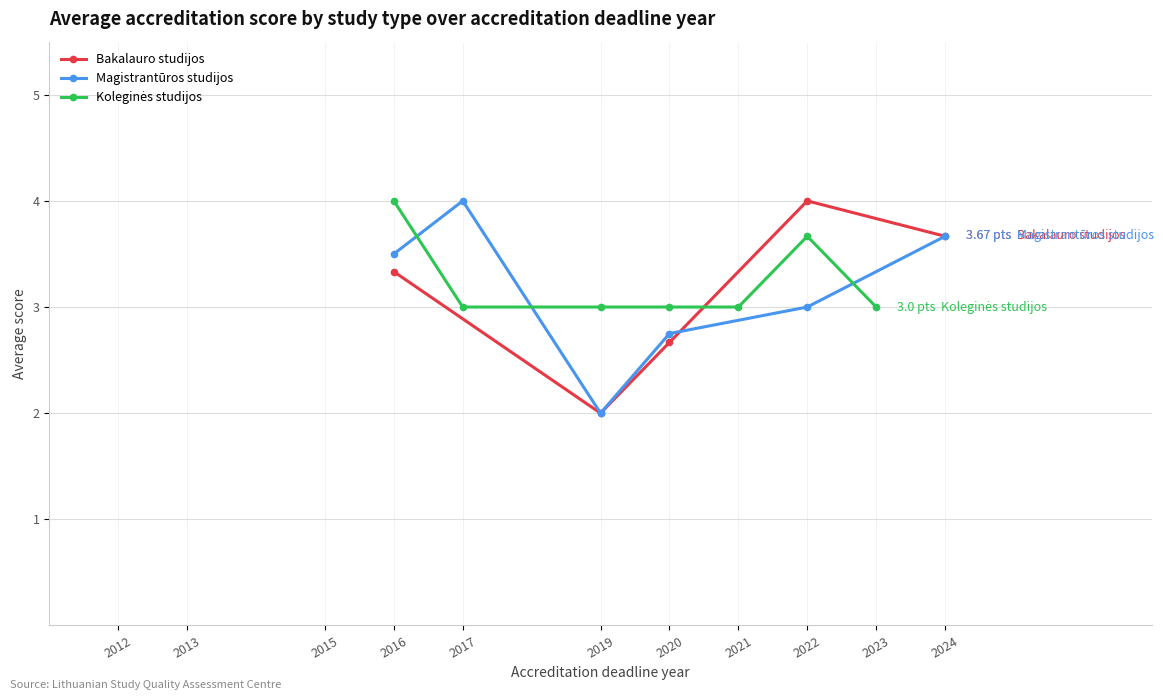

True or false: Magistrantūros studijos has a value of 7 at 2024.

False